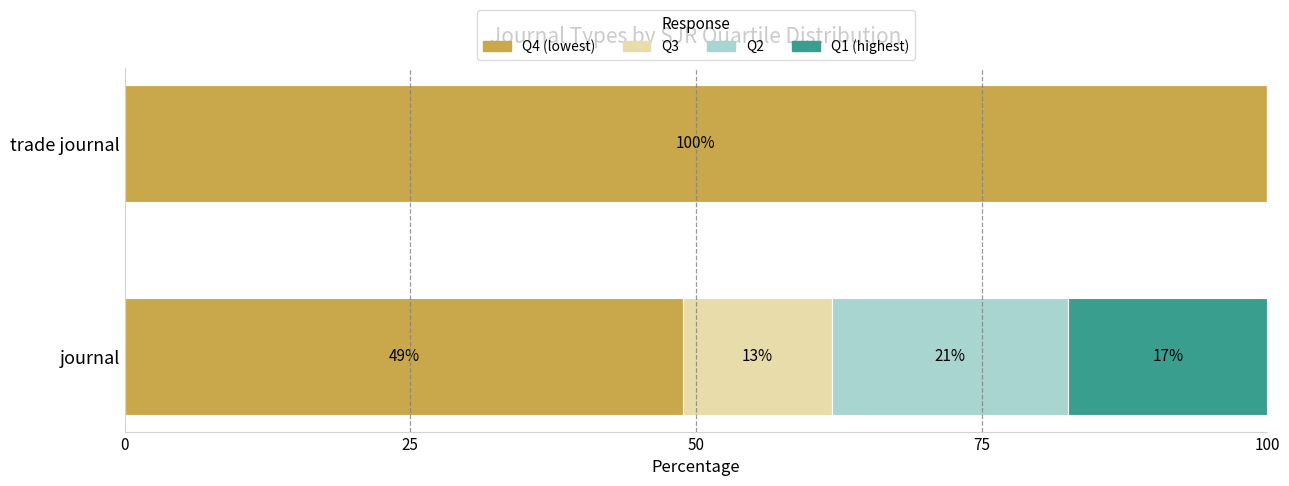

What is the total value across all series at journal?

100.0